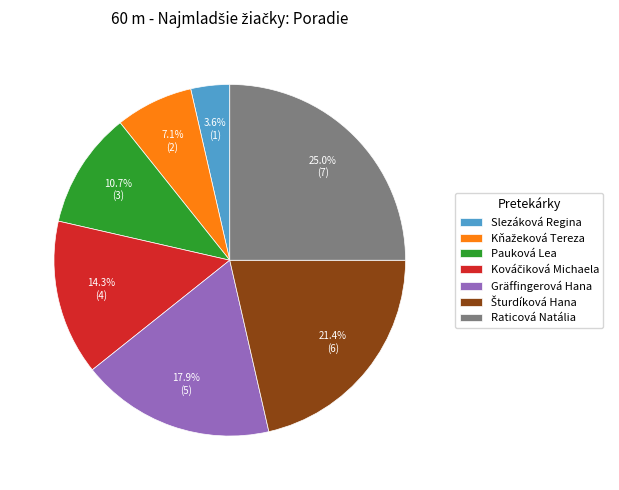

What percentage is NOT represented by Pauková Lea?

89.3%